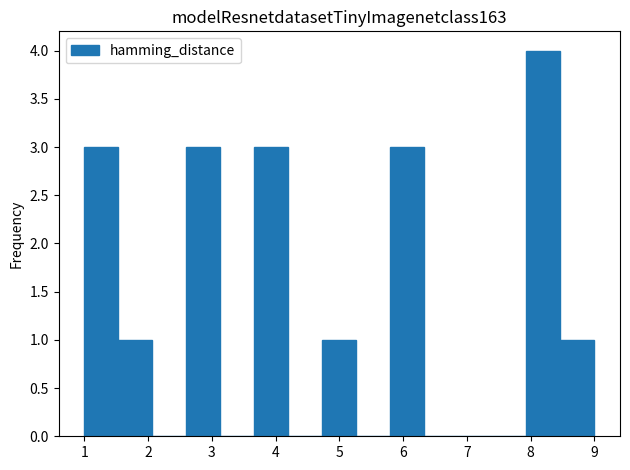

Reading left to right, transcribe this chart: for each bar, give the range it covers on the x-axis and its height. Neither the bar edges nor the heights are printed on the chart, so give them approximately, as read against the axes.

1.0 to 1.5: 3
1.5 to 2.1: 1
2.1 to 2.6: 0
2.6 to 3.1: 3
3.1 to 3.7: 0
3.7 to 4.2: 3
4.2 to 4.7: 0
4.7 to 5.3: 1
5.3 to 5.8: 0
5.8 to 6.3: 3
6.3 to 6.9: 0
6.9 to 7.4: 0
7.4 to 7.9: 0
7.9 to 8.5: 4
8.5 to 9.0: 1